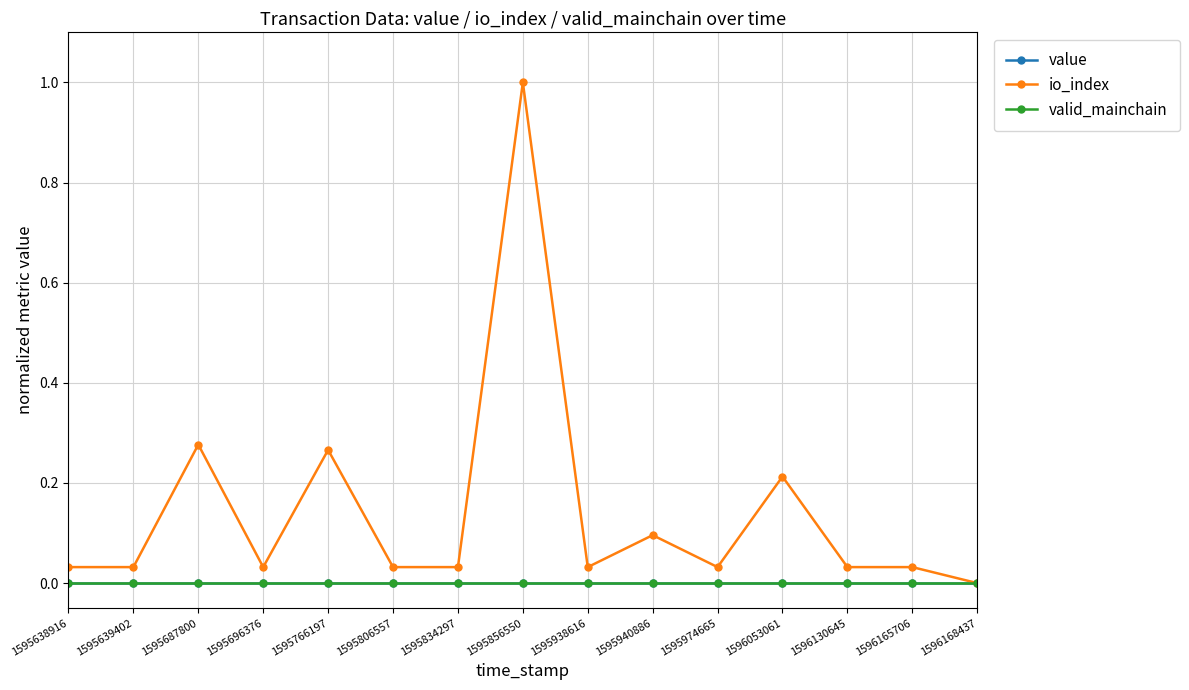

True or false: valid_mainchain and value cross at least once.

False